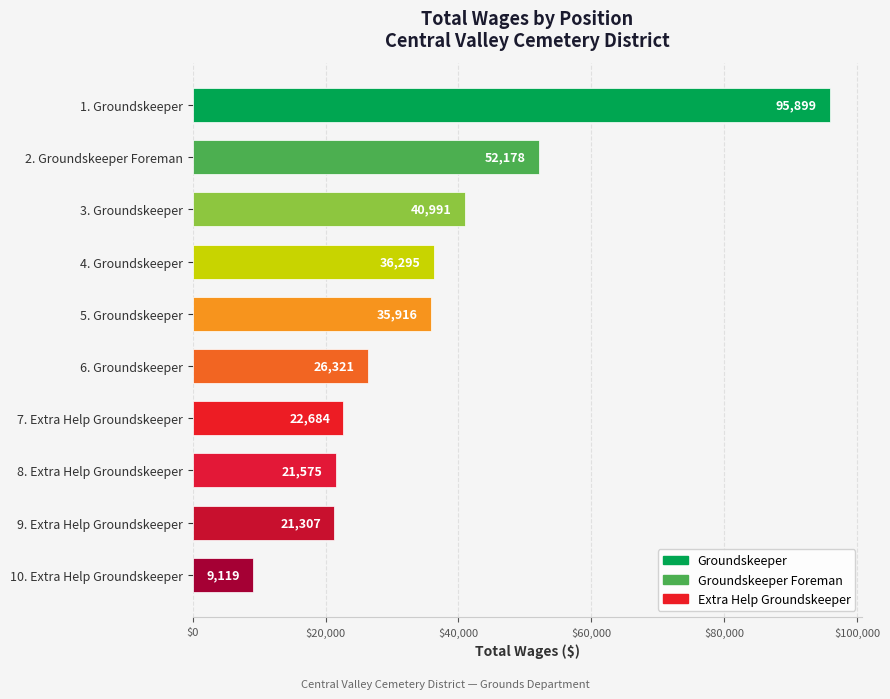

What is the sum of all values?

362285